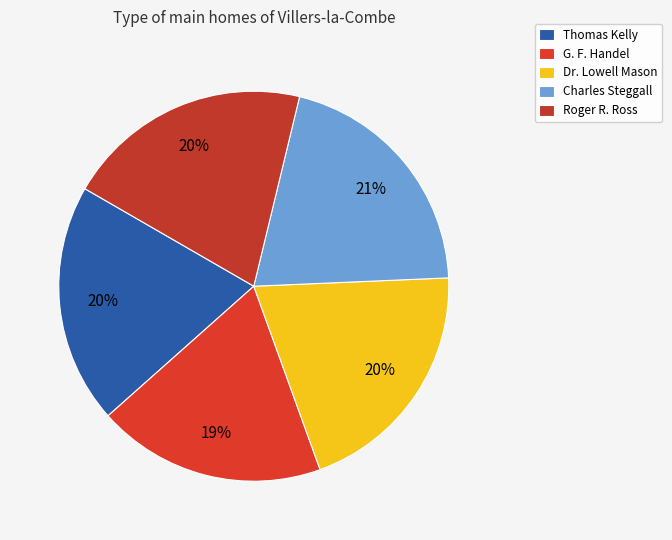

Is the sum of Charles Steggall and Dr. Lowell Mason greater than half?

No